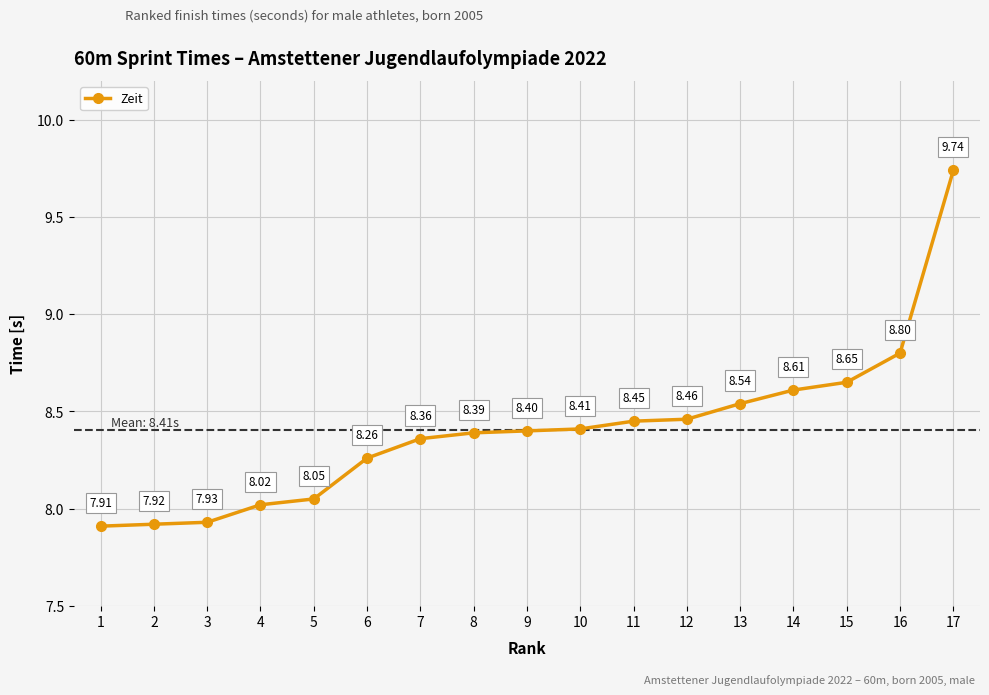

What is the sum of all values?

142.9